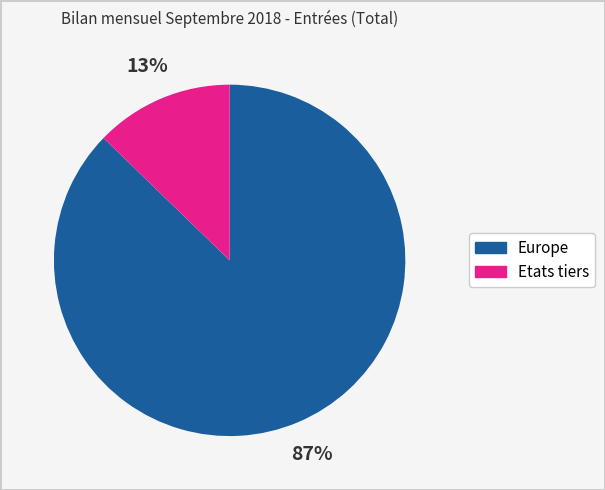

Between Etats tiers and Europe, which is larger?

Europe